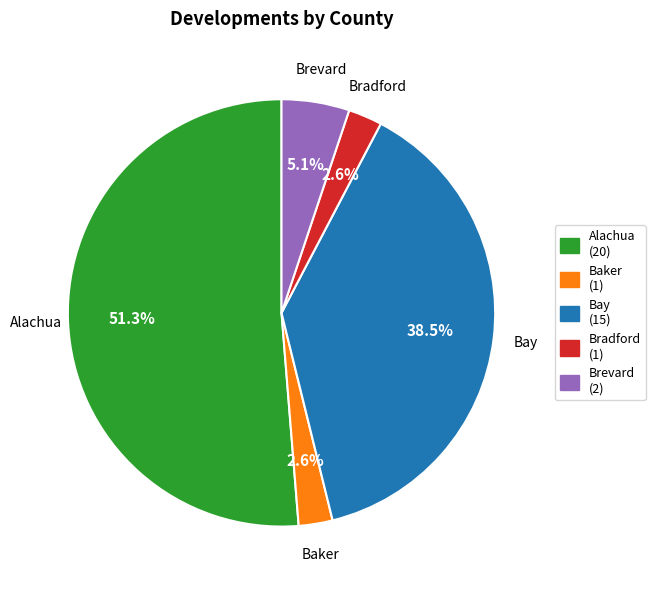

Is Alachua the majority of the pie?

Yes